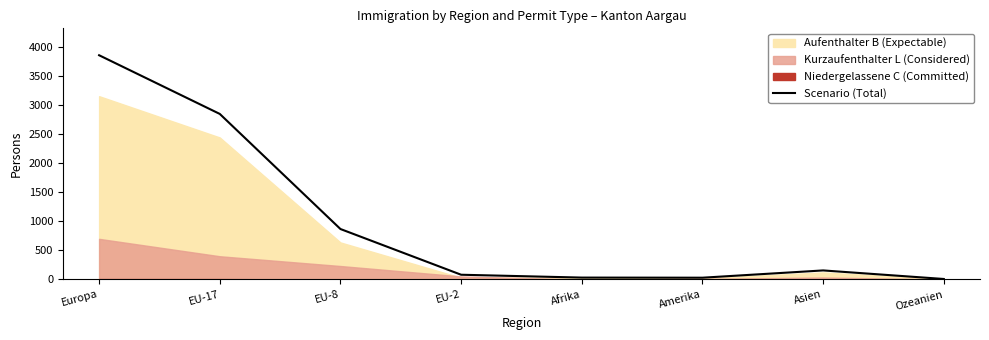

Reading left to right, transcribe all the data shown in this chart.

3855	2846	867	81	32	30	155	8